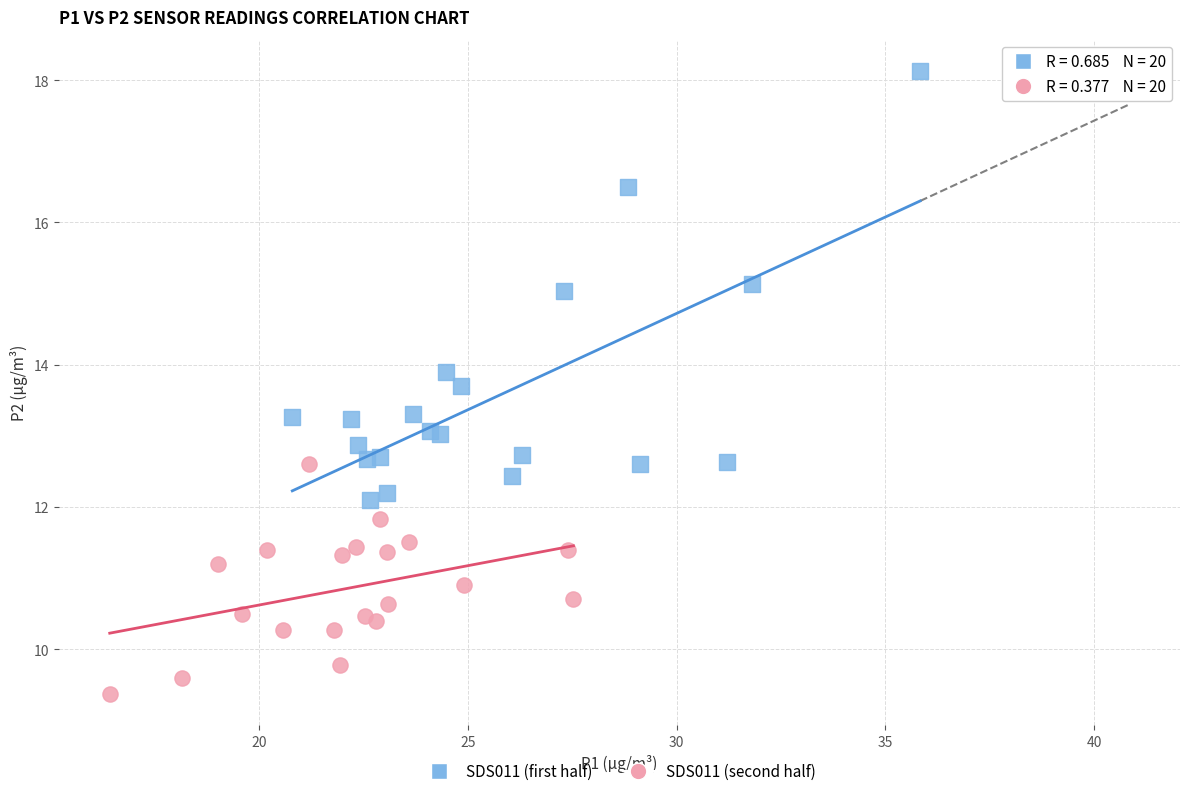

Which series contains the lowest Y value?

SDS011 (second half)